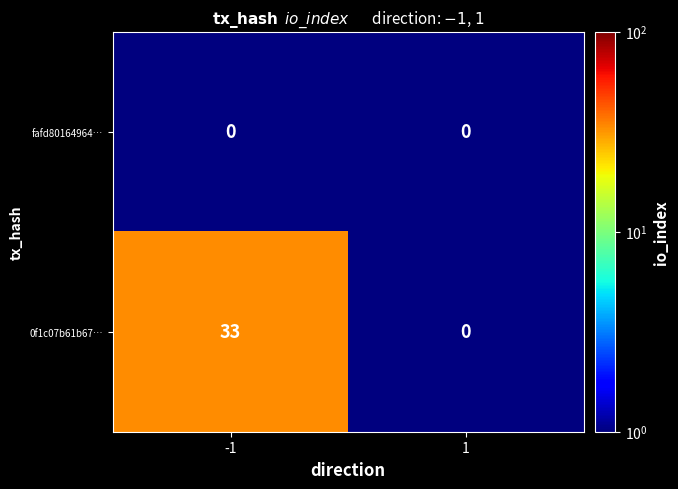

What is the sum of all 0f1c07b61b67… values?

33